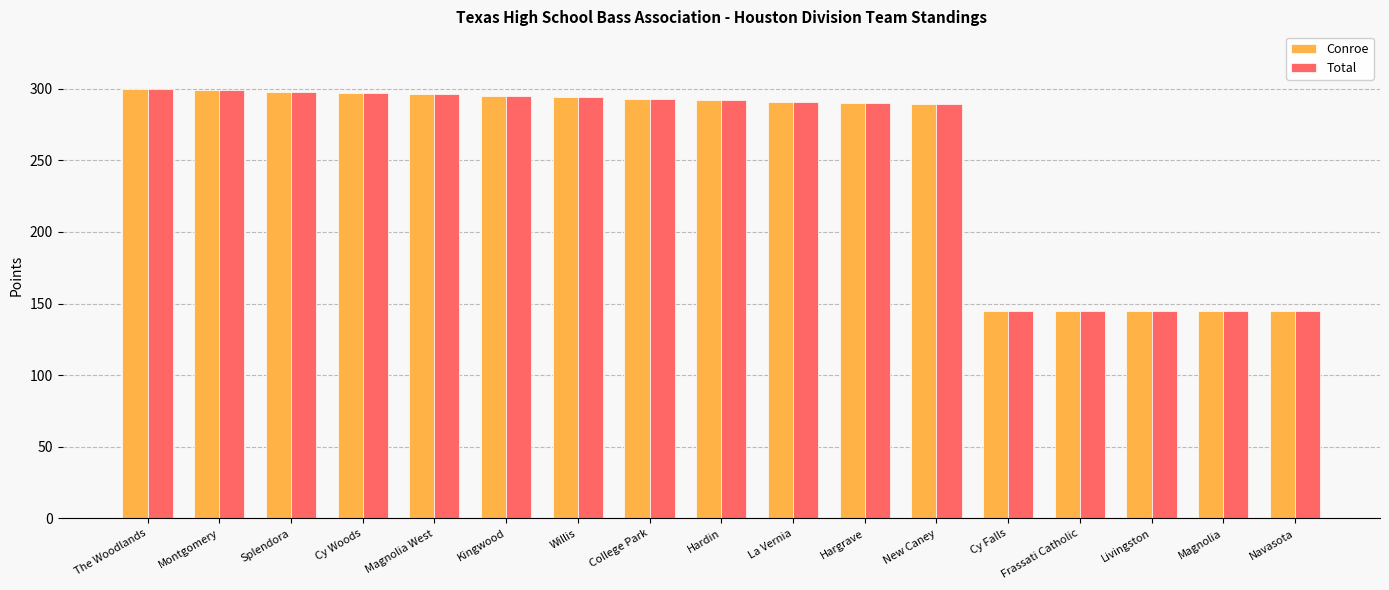

The value of Conroe at Navasota is 144.5. True or false?

True